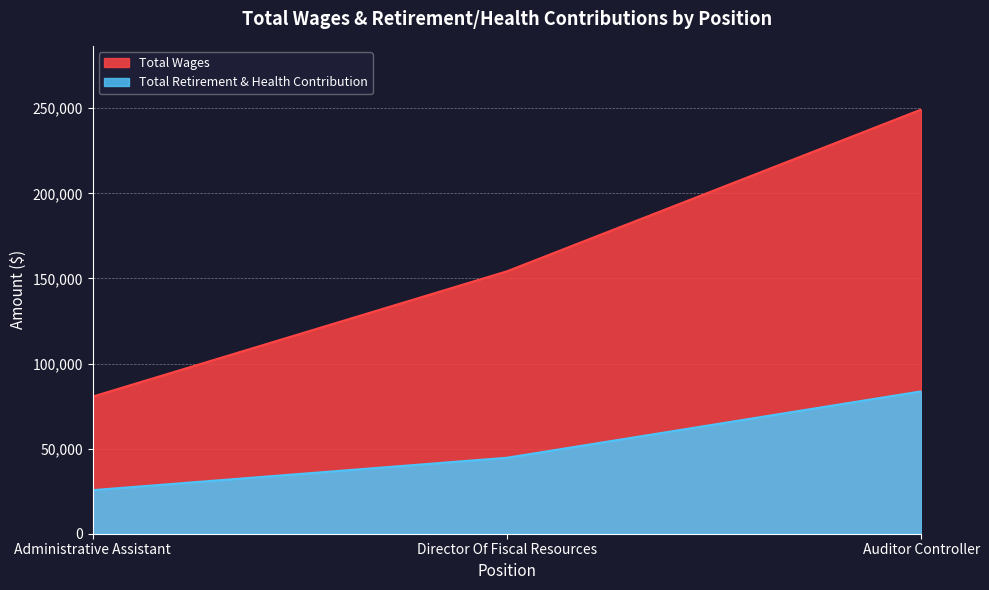

Where does the Total Wages series first go above 154206?

Auditor Controller